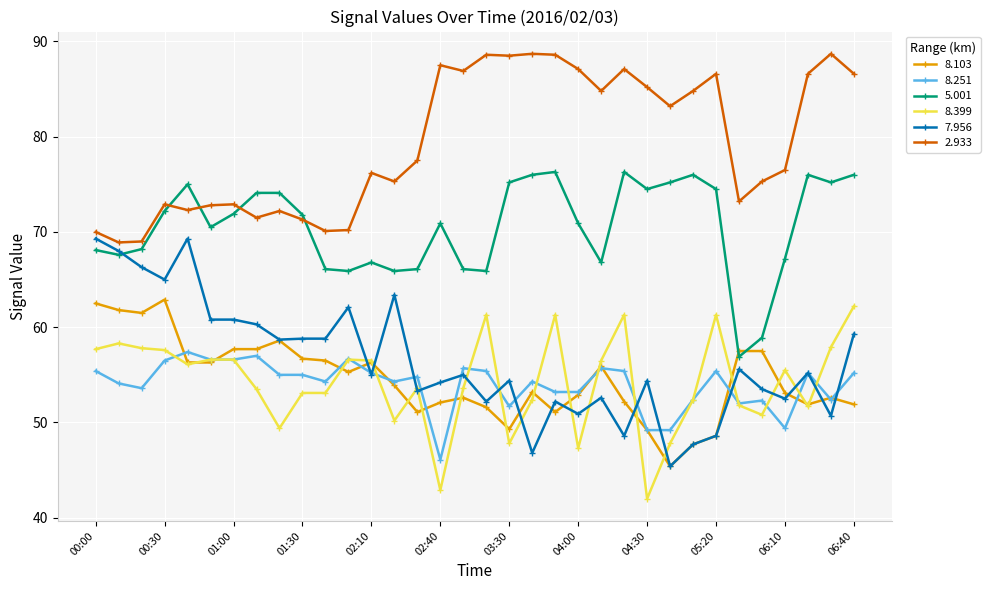

True or false: 8.251 and 2.933 cross at least once.

False